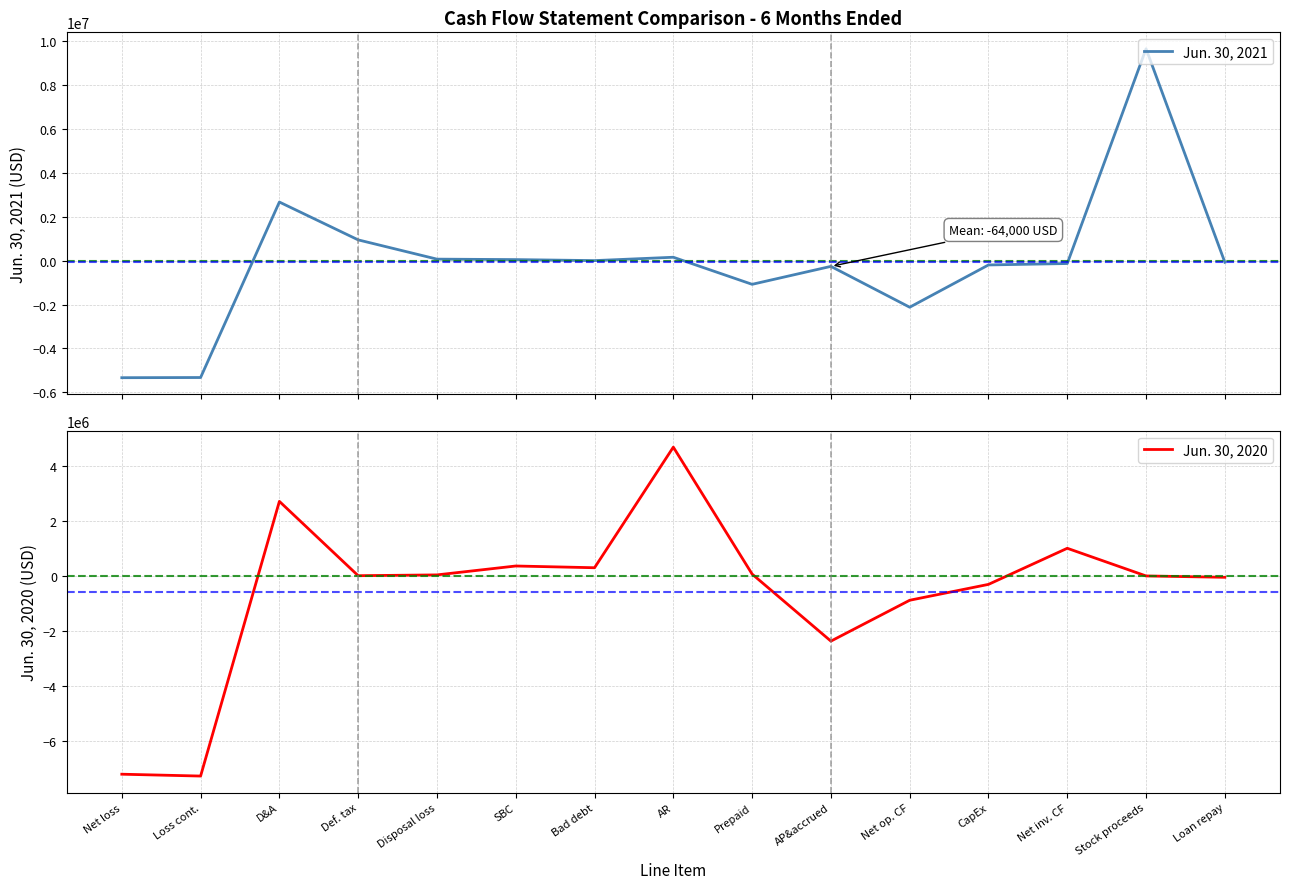

What is the total value across all series at D&A?

5379000